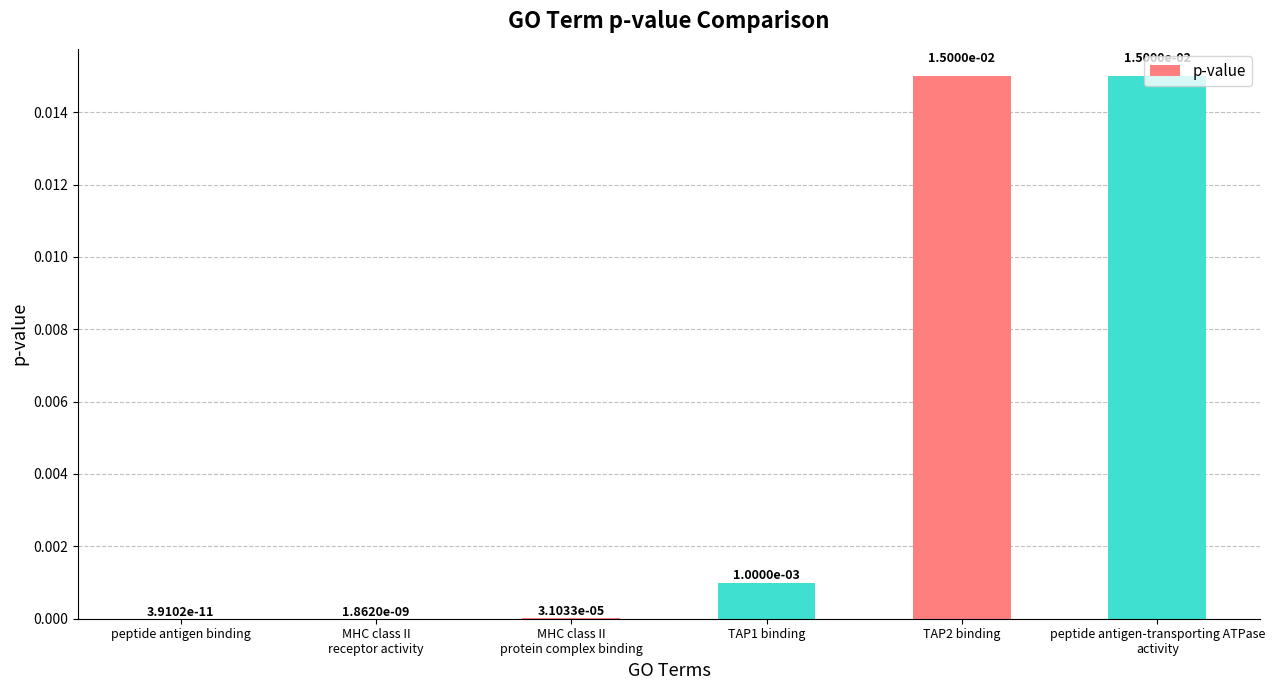

True or false: the data shows 0.0 at TAP1 binding.

True